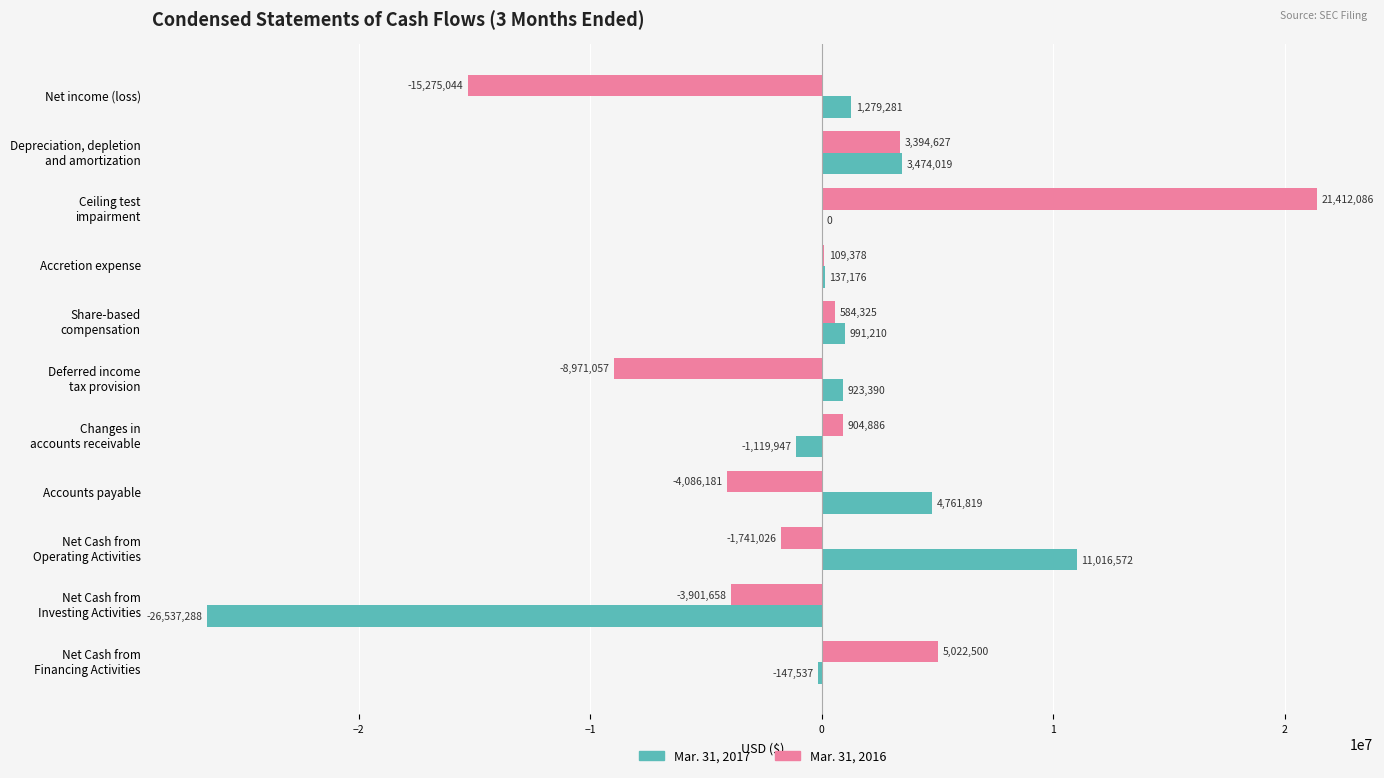

At which category is the sum across all series the highest?

Ceiling test
impairment